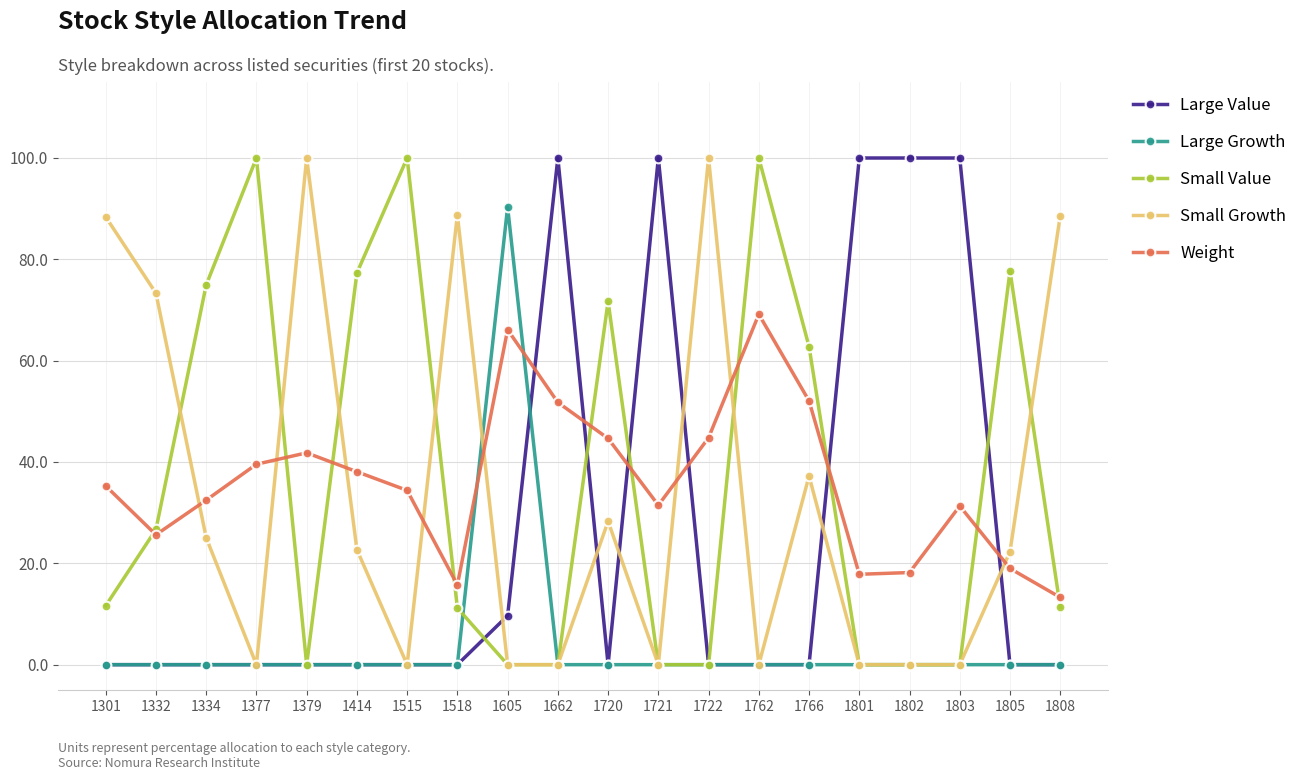

What is the greatest value displayed?

100.0